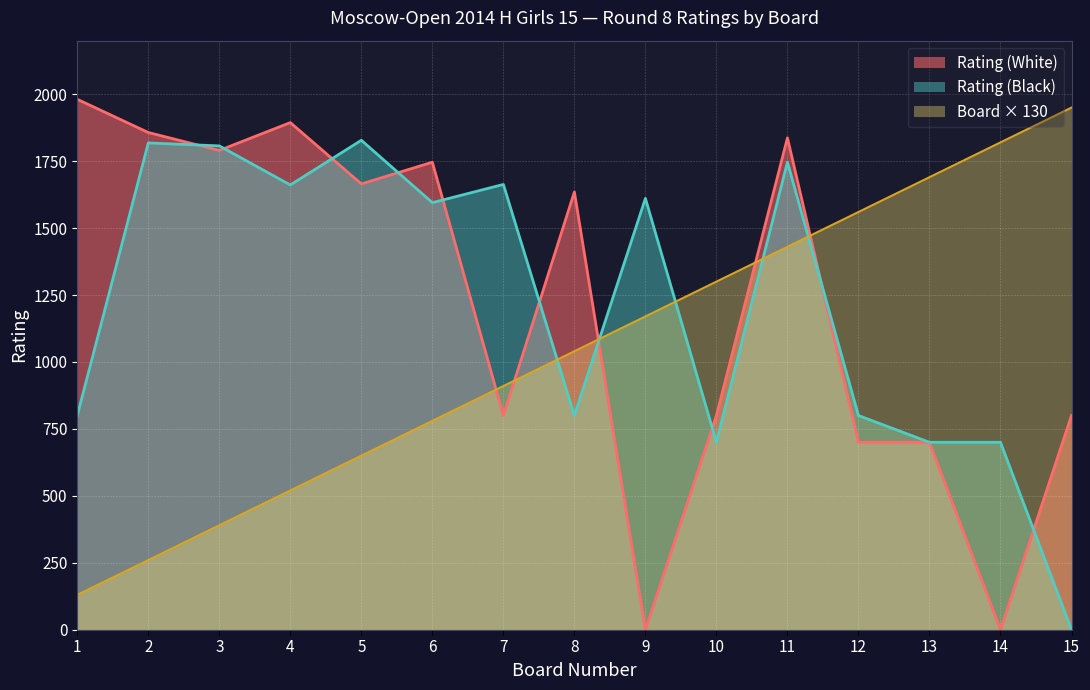

Rank the series by their maximum value, from lowest to highest.

Rating (Black), Board × 130, Rating (White)